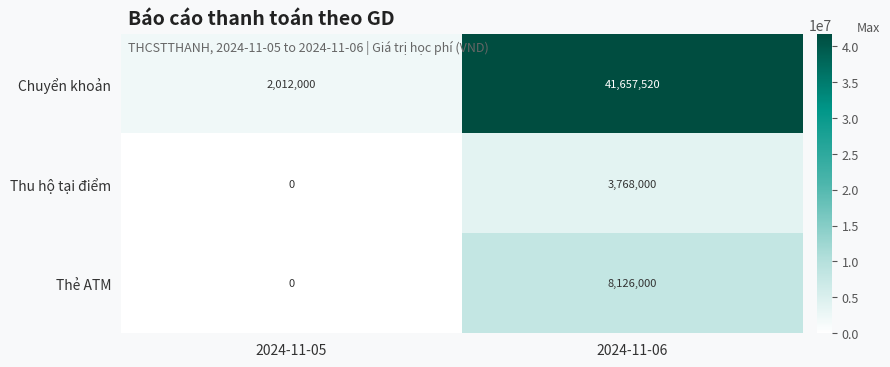

What is the difference between the highest and lowest values at 2024-11-05?

2012000